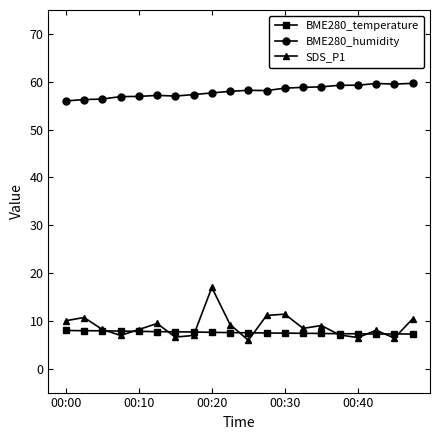

List the series in order of their peak value, highest first.

BME280_humidity, SDS_P1, BME280_temperature